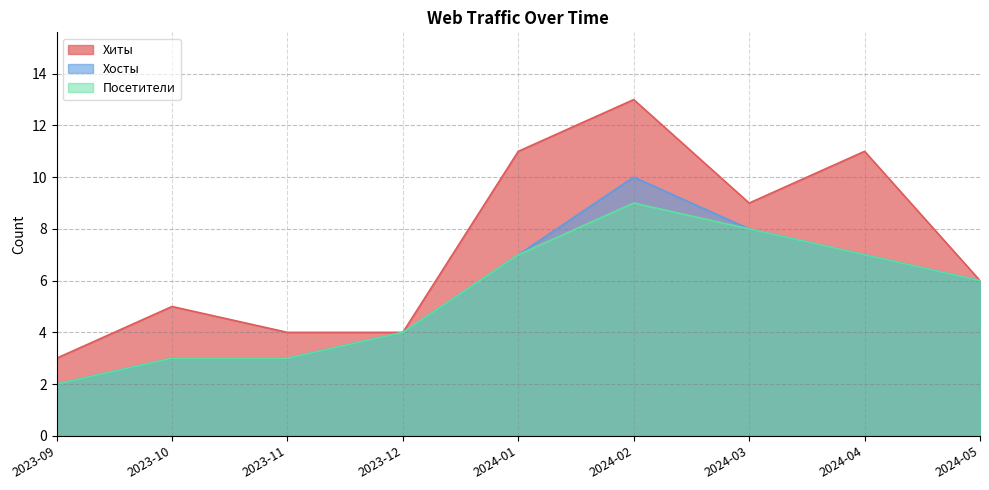

Which category has the lowest value in the Хосты series?

2023-09